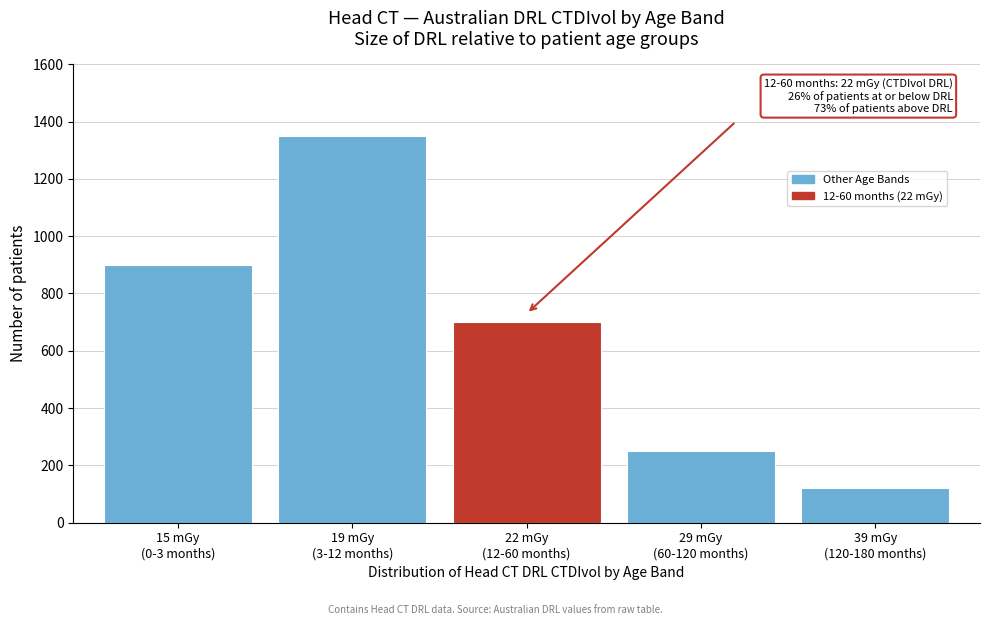

Reading left to right, extract all data points from this chart.

900	1350	700	250	120